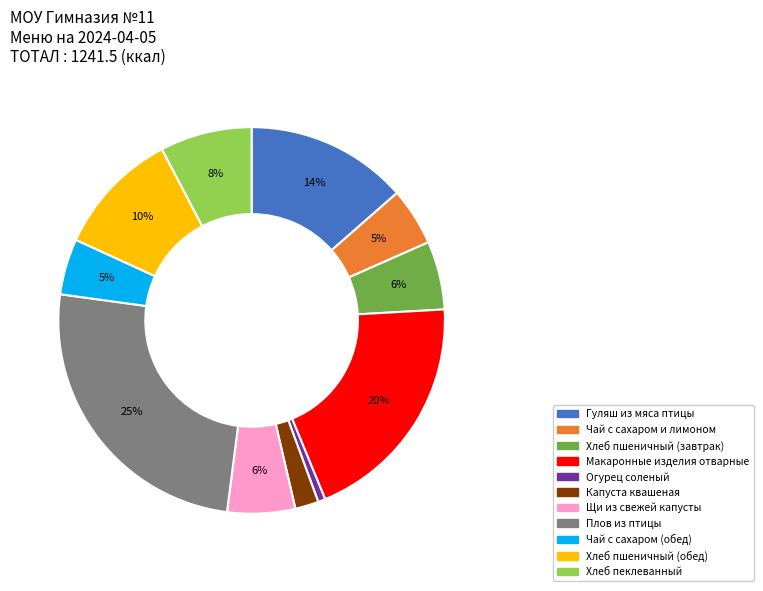

What is the smallest slice in the pie chart?

Огурец соленый